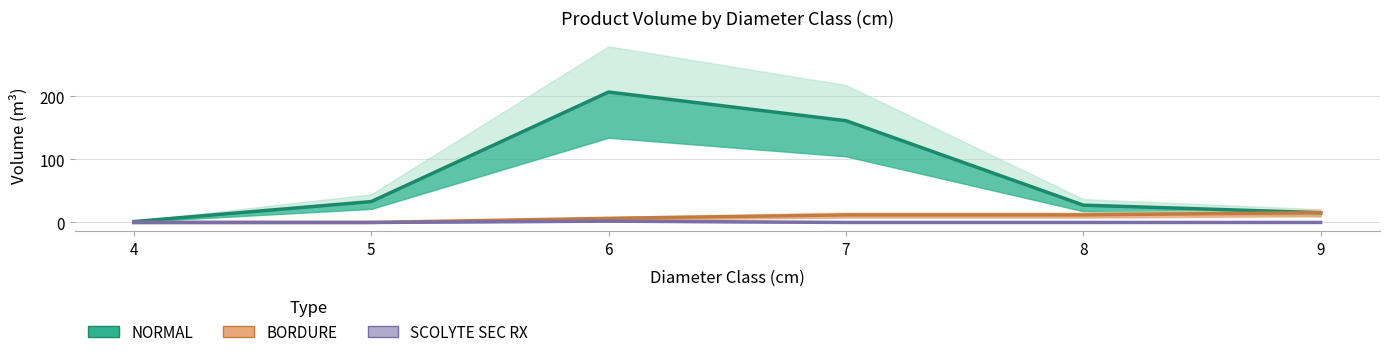

At which category does BORDURE reach its first local peak?

7